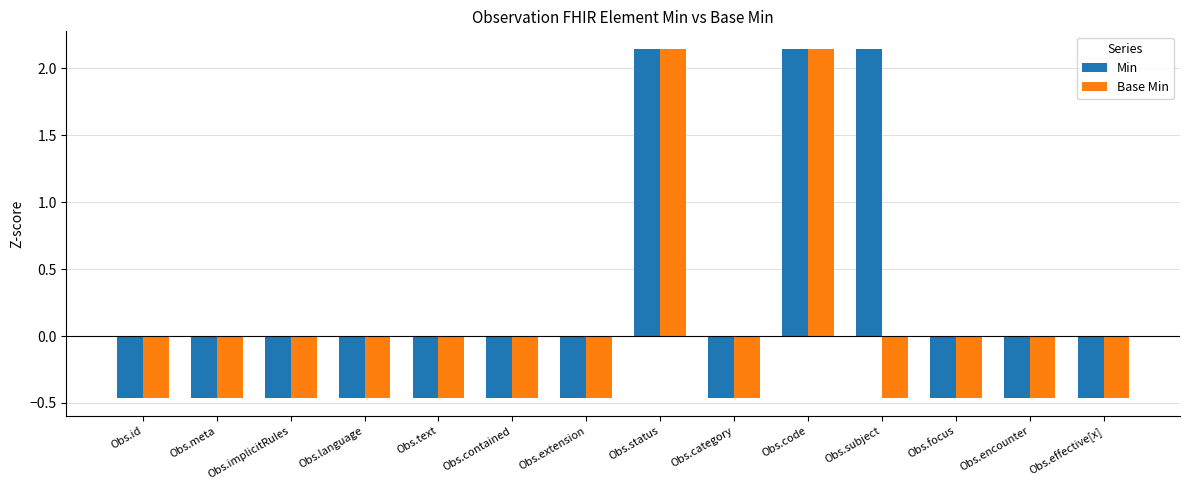

What are all the series names shown in the legend?

Min, Base Min